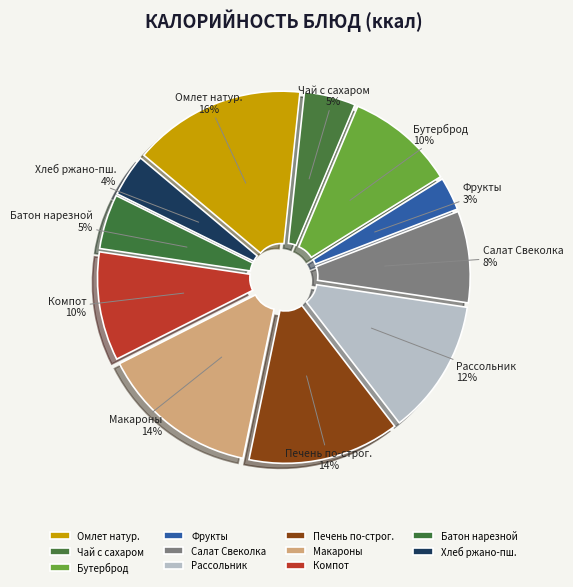

Combined, do Фрукты and Чай с сахаром account for over 50%?

No